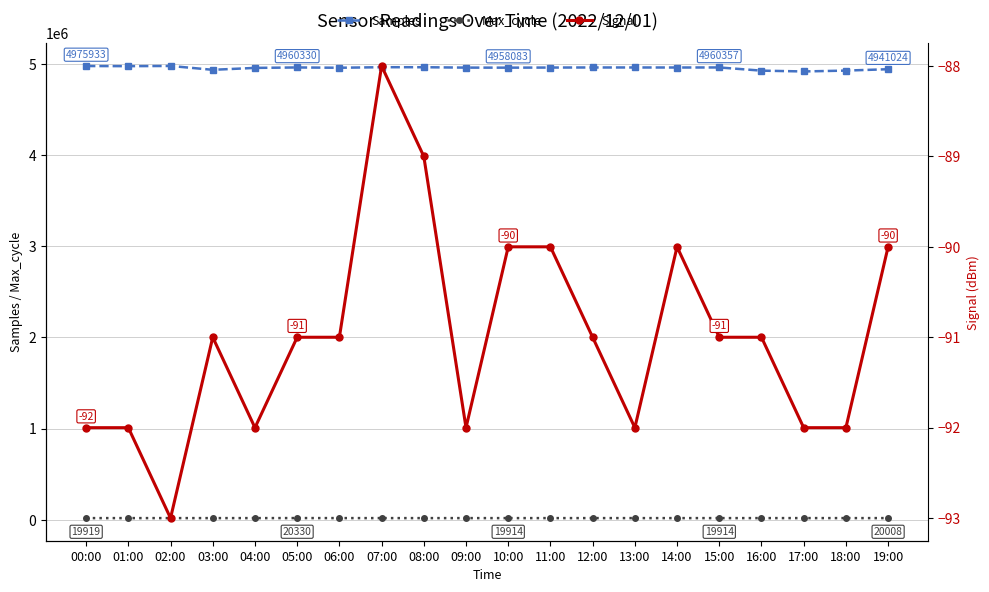

Does the chart display data point markers on the line(s)?

Yes